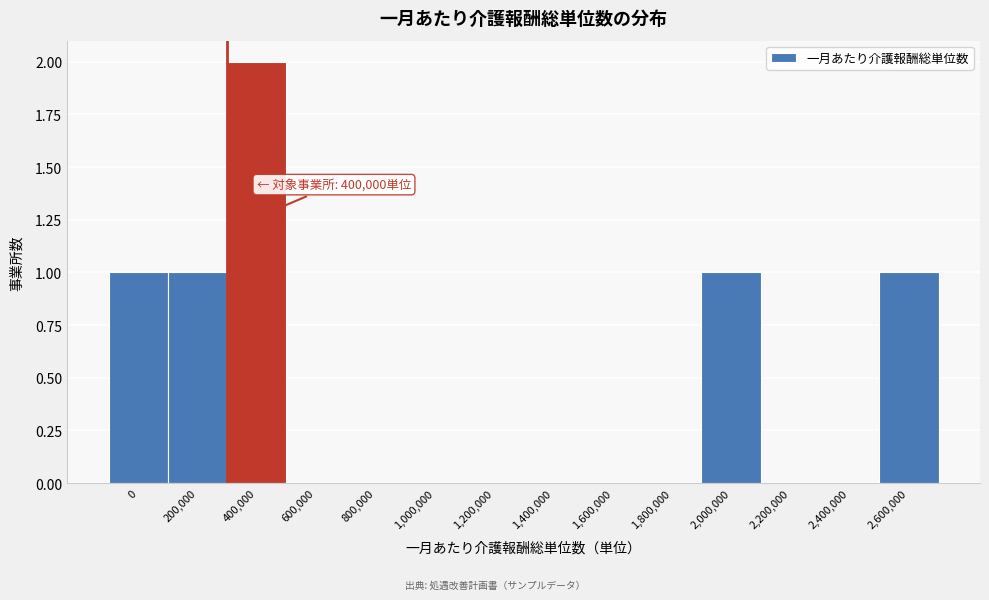

Reading right to left, extract all data points from this chart.

2,600,000=1	2,400,000=0	2,200,000=0	2,000,000=1	1,800,000=0	1,600,000=0	1,400,000=0	1,200,000=0	1,000,000=0	800,000=0	600,000=0	400,000=2	200,000=1	0=1